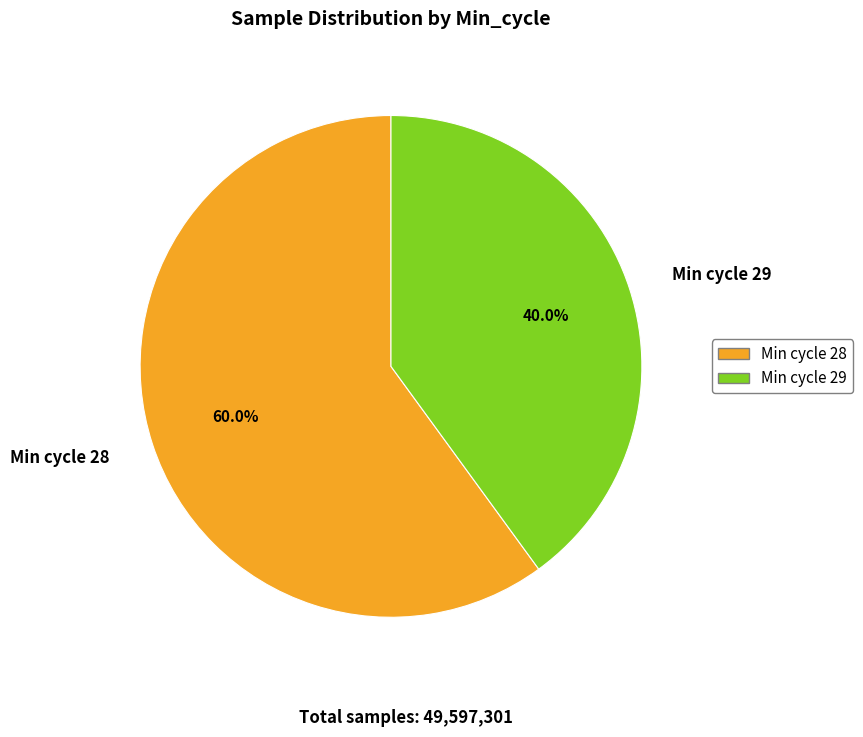

Does Min cycle 29 represent more than half of the total?

No